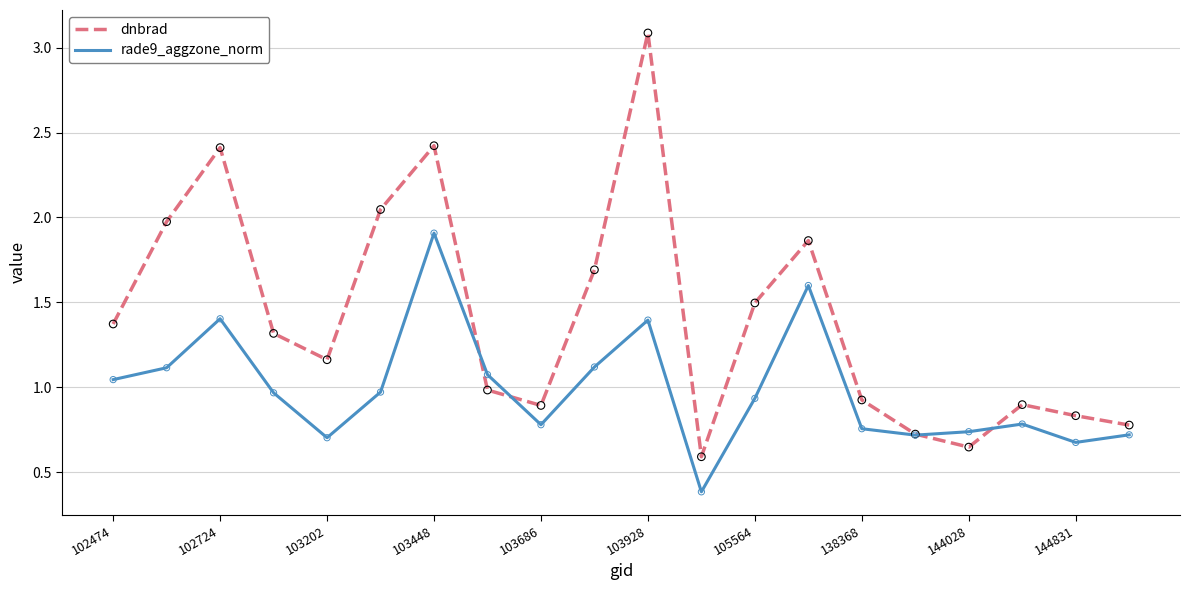

What are all the series names shown in the legend?

dnbrad, rade9_aggzone_norm